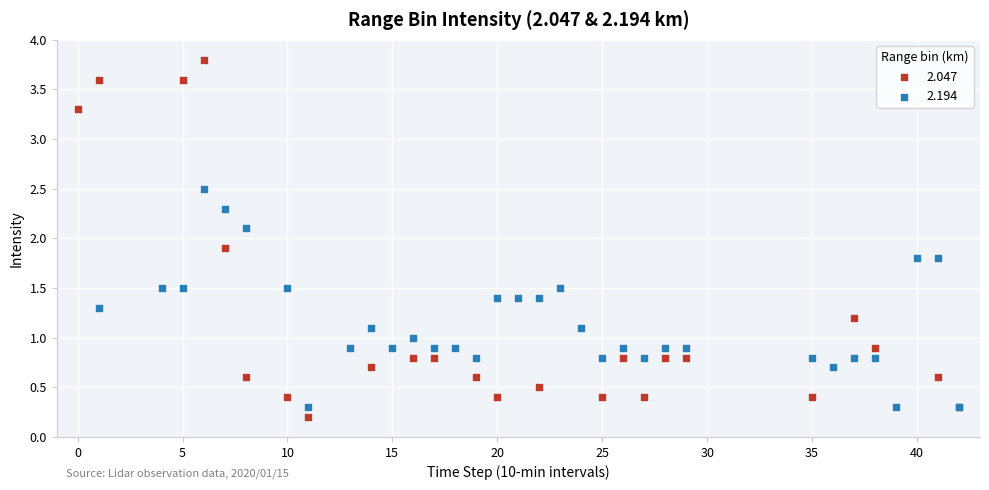

Which series reaches the maximum Y coordinate?

2.047